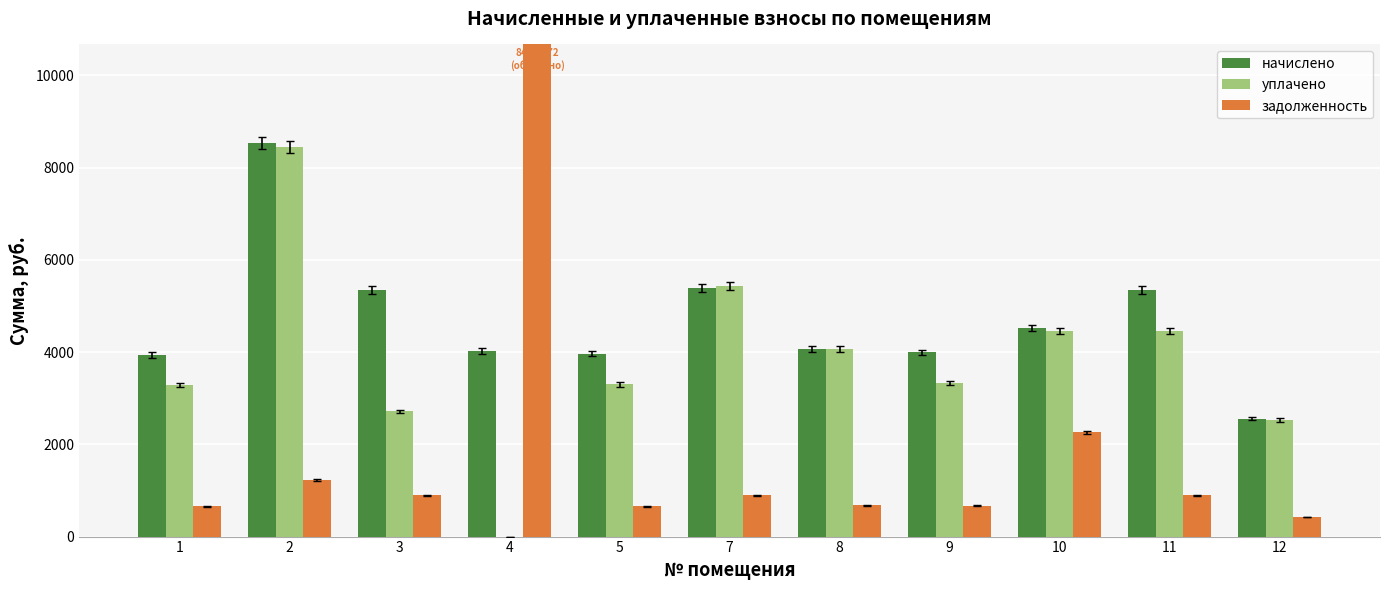

What is the approximate value of уплачено at 3?

2714.0